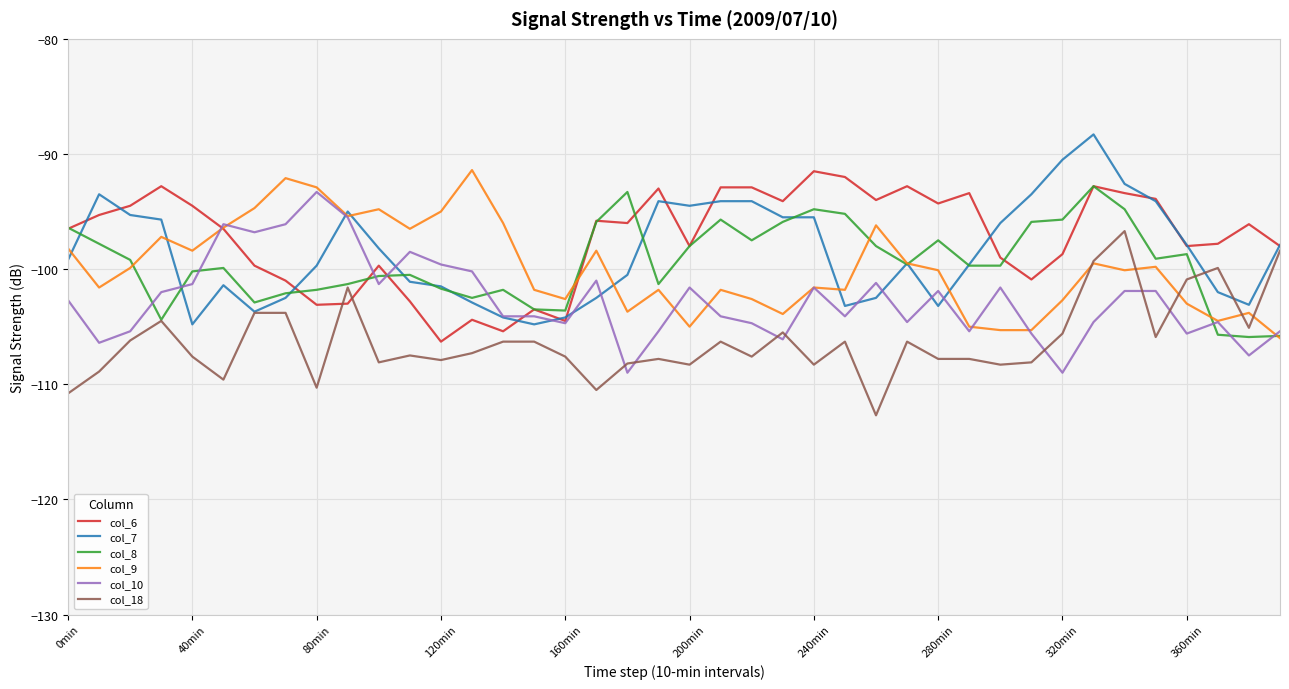

What is the highest value of the col_8 series?

-92.8